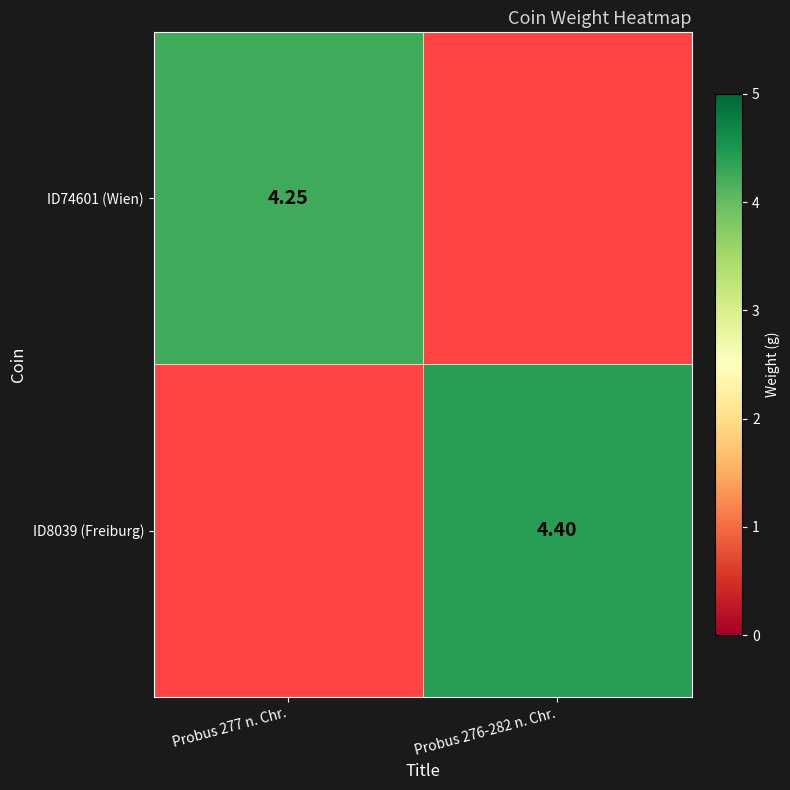

The ID74601 (Wien) series shows 2.6 at Probus 277 n. Chr.. True or false?

False